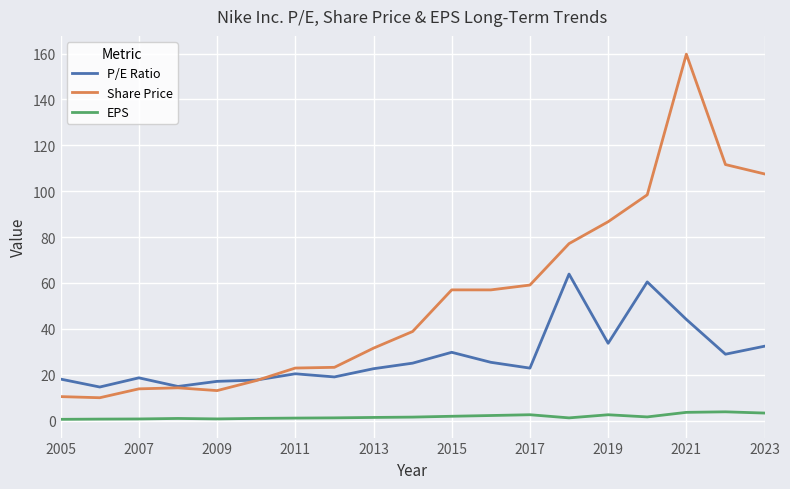

True or false: P/E Ratio and EPS cross at least once.

False